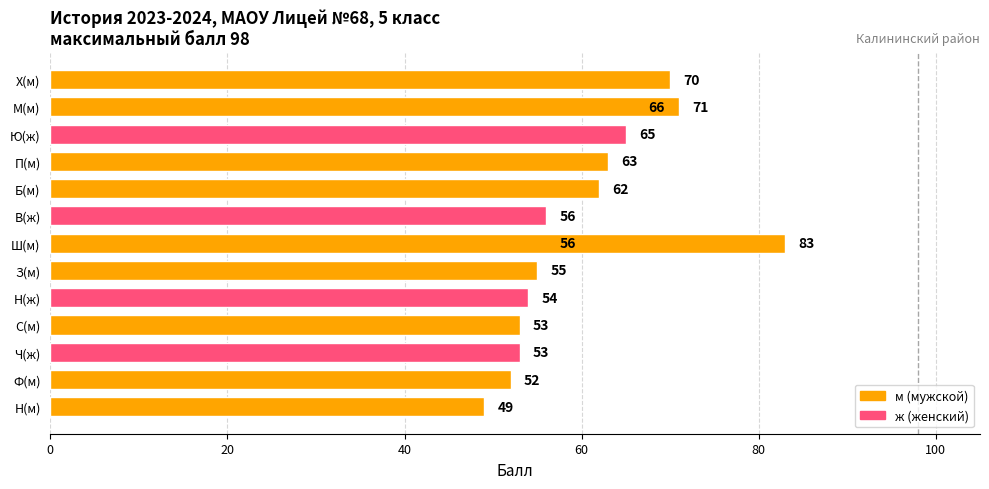

The chart shows a value of 1 at 0. True or false?

False